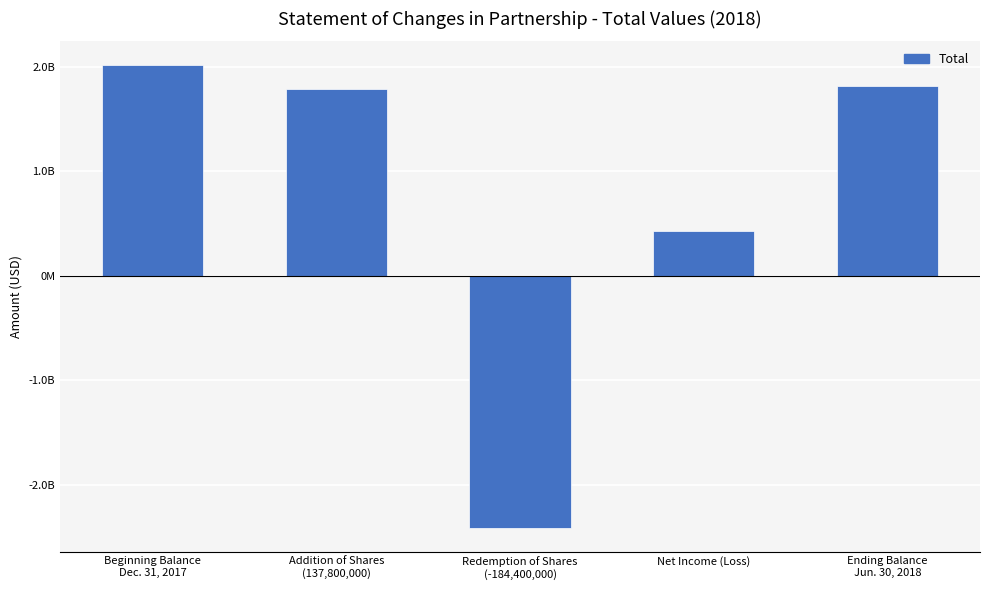

Reading left to right, list all the values displayed in this chart.

Beginning Balance
Dec. 31, 2017=2019531410	Addition of Shares
(137,800,000)=1781469877	Redemption of Shares
(-184,400,000)=-2413599339	Net Income (Loss)=424125680	Ending Balance
Jun. 30, 2018=1811527628